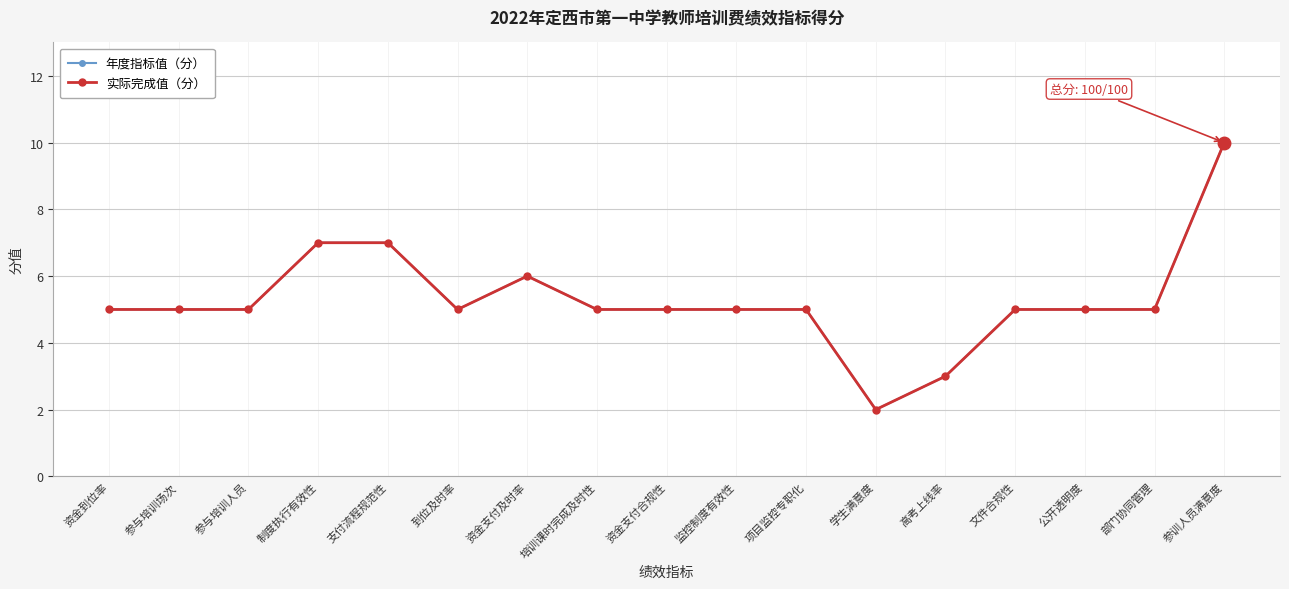

What is the total value across all series at 资金支付合规性?

10